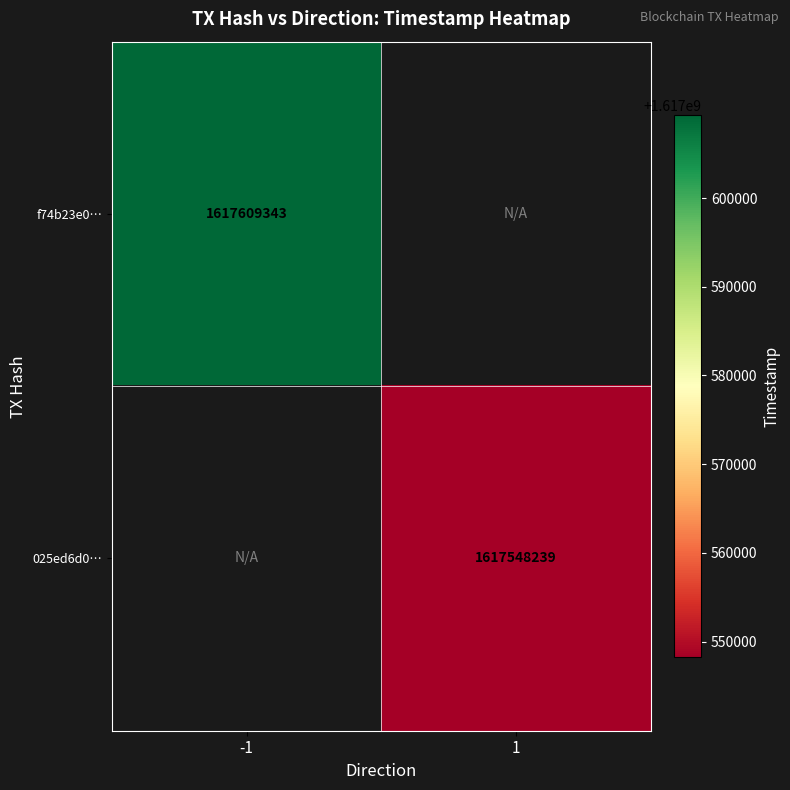

How many categories are shown in the chart?

2